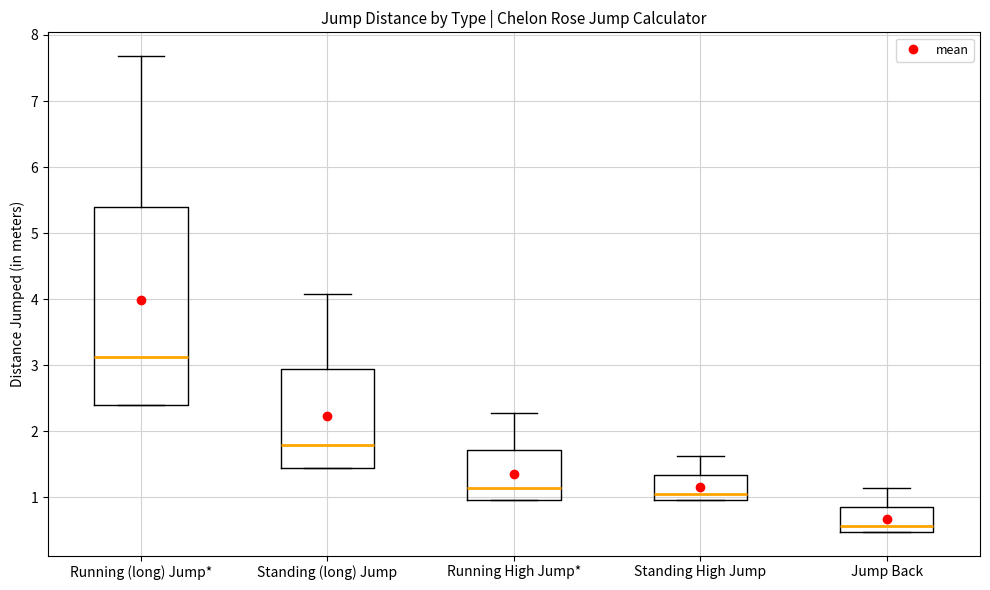

Which box's median line is the highest?

Running (long) Jump*